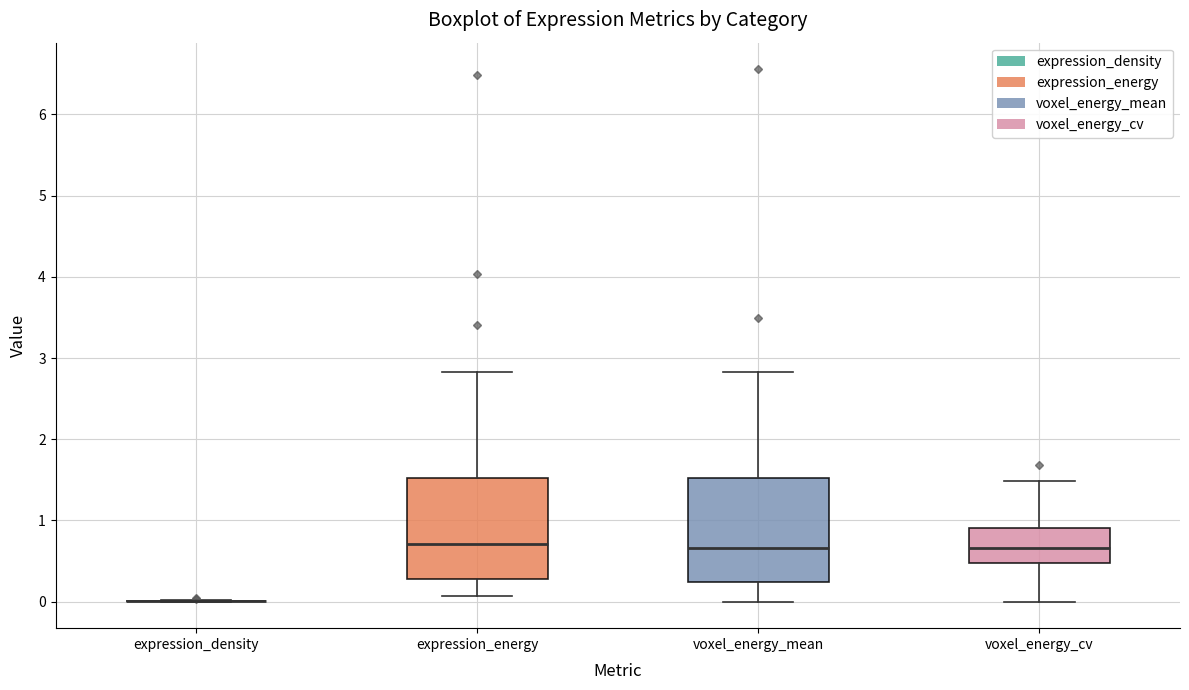

Reading left to right, read every box against the y-axis: the position of its median line, the range the box covers, and the ends of its whiskers. The values are not printed on the chart, so give them approximately, as read against the axis.

expression_density: box collapsed to a line at 0.0, whiskers 0.0 to 0.0
expression_energy: median 0.7, box 0.3 to 1.5, whiskers 0.1 to 2.8
voxel_energy_mean: median 0.7, box 0.2 to 1.5, whiskers 0.0 to 2.8
voxel_energy_cv: median 0.7, box 0.5 to 0.9, whiskers 0.0 to 1.5